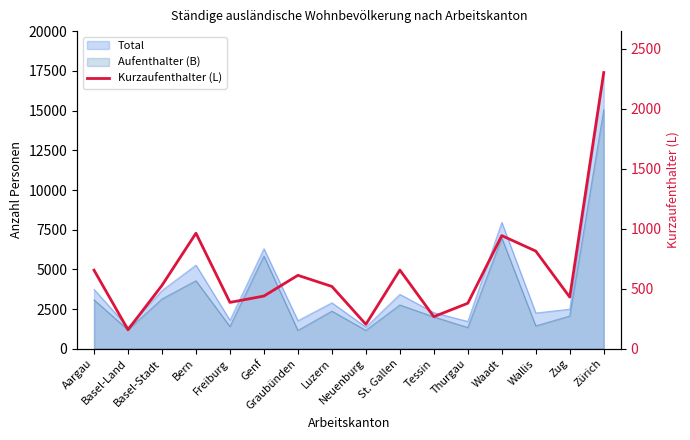

Reading right to left, transcribe all the data shown in this chart.

Zürich=2303	Zug=430	Wallis=814	Waadt=943	Thurgau=379	Tessin=267	St. Gallen=656	Neuenburg=203	Luzern=519	Graubünden=612	Genf=439	Freiburg=386	Bern=963	Basel-Stadt=528	Basel-Land=158	Aargau=655